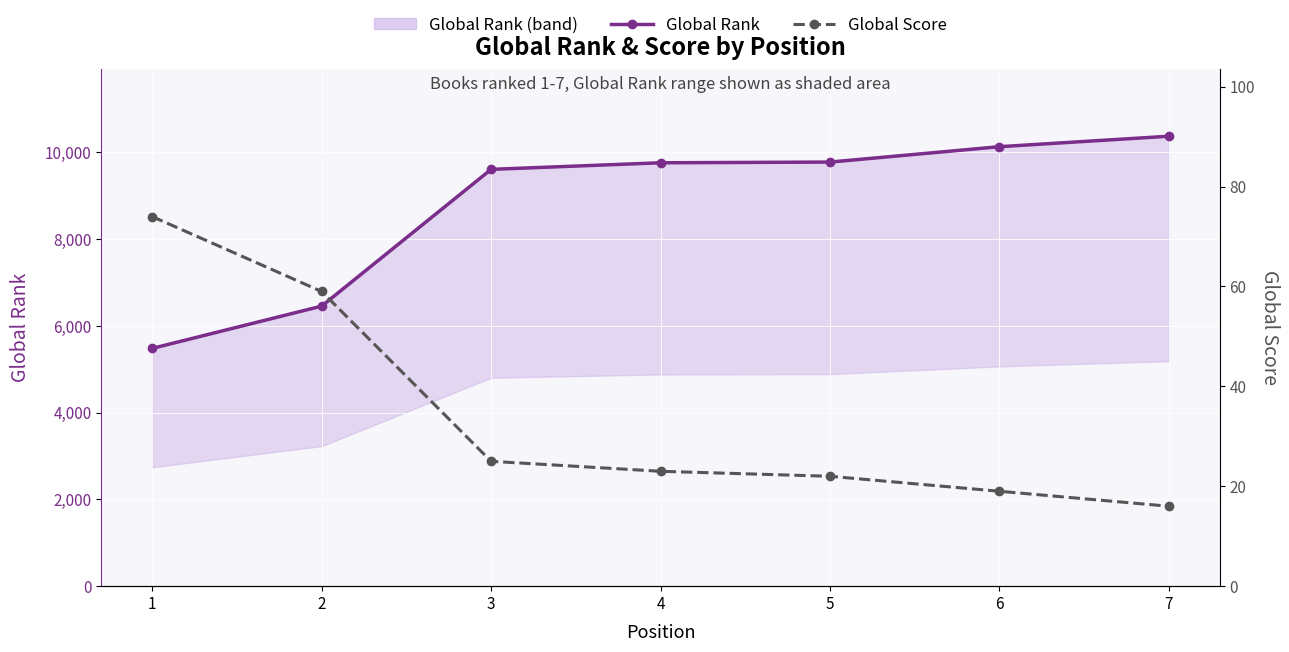

What is the smallest value displayed?

16